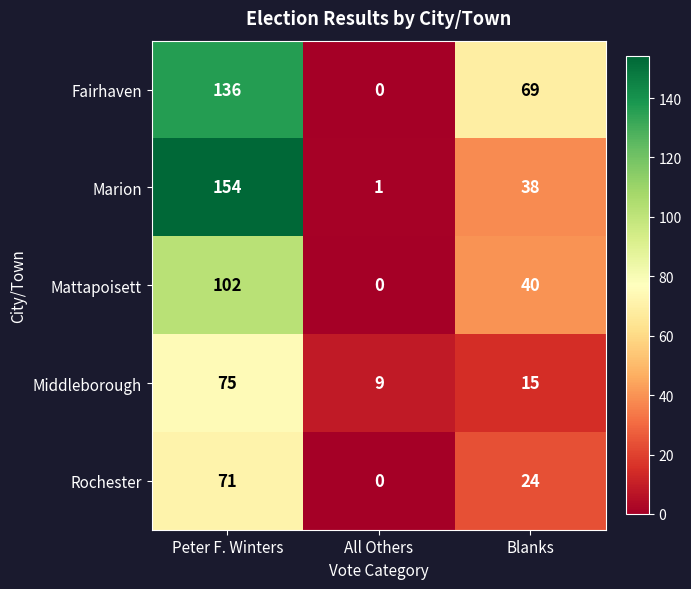

What is the maximum value shown in the chart?

154